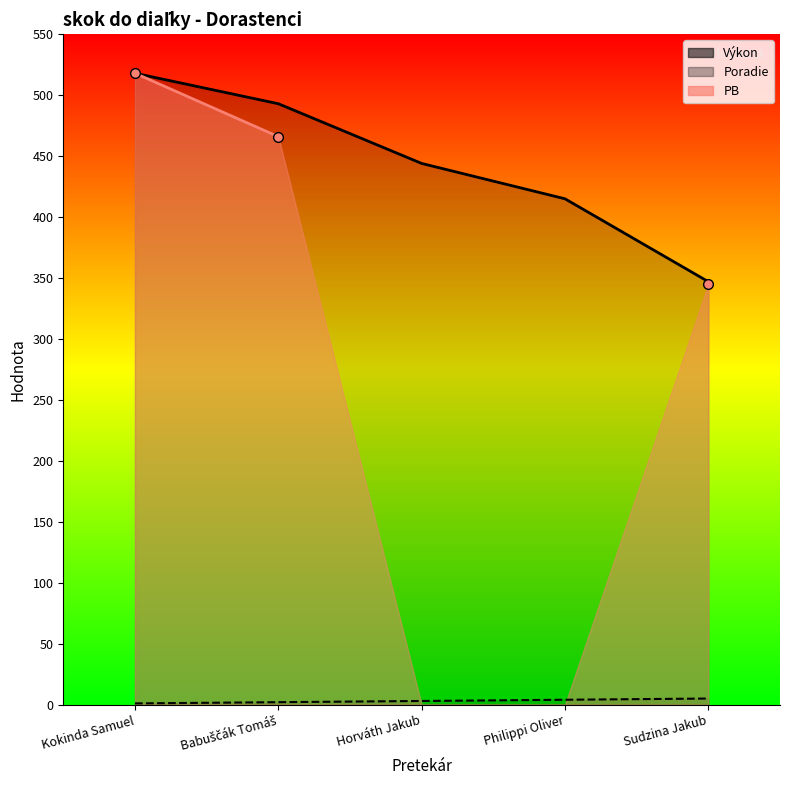

True or false: Poradie has more than 1 interior local peaks.

False